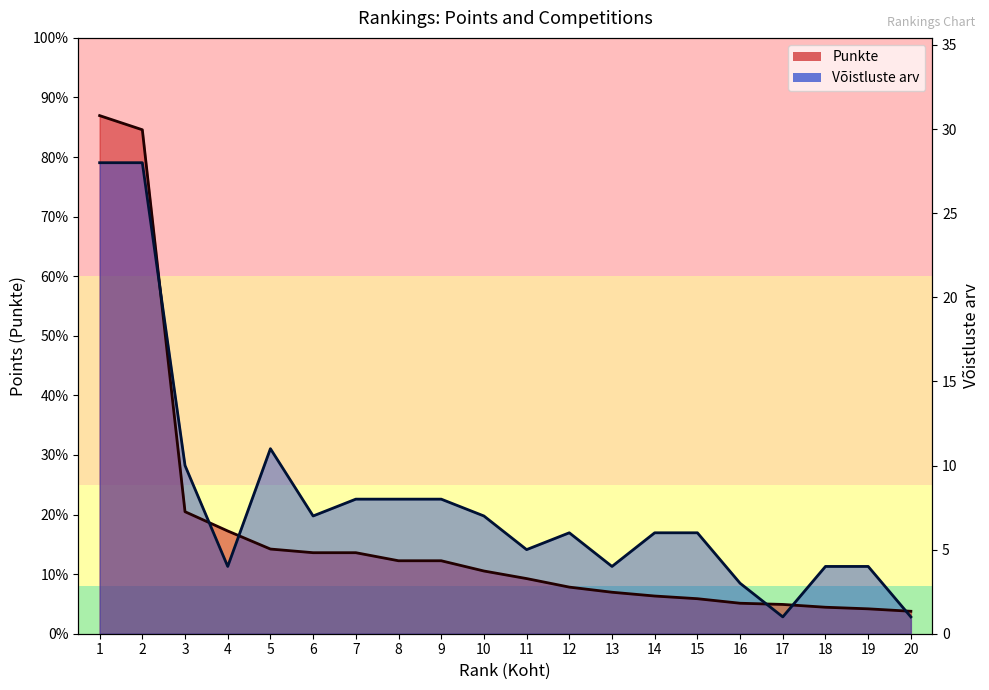

At which category does the chart reach its peak across all series?

1